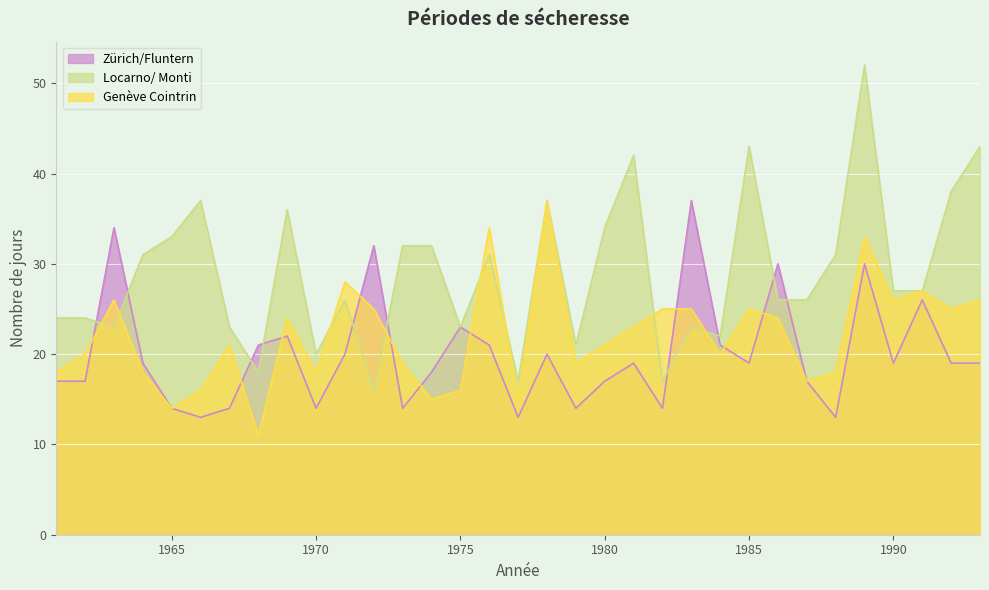

Between 1984 and 1983, which is larger?

1983